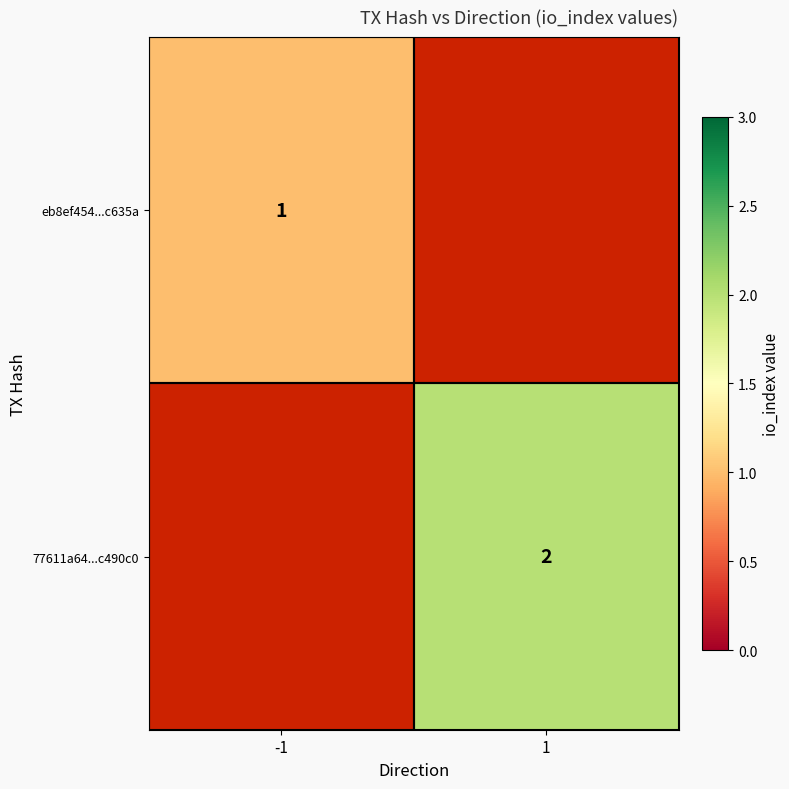

Which category has the highest value across all series?

1